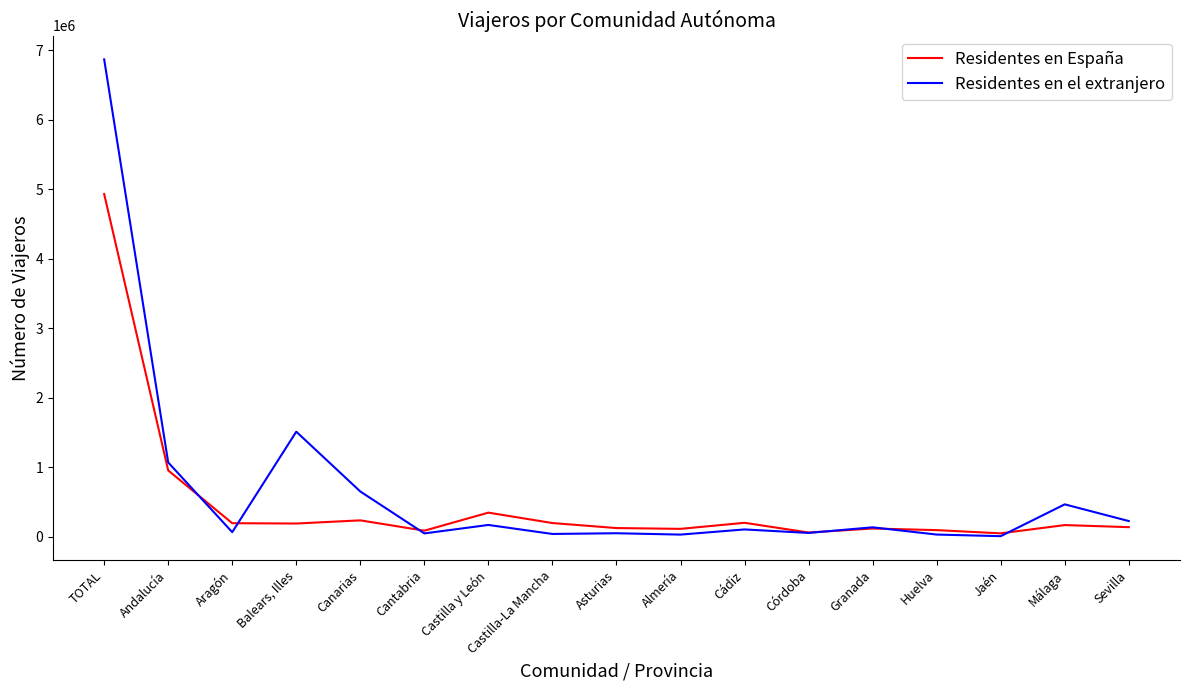

Rank the series by their maximum value, from highest to lowest.

Residentes en el extranjero, Residentes en España